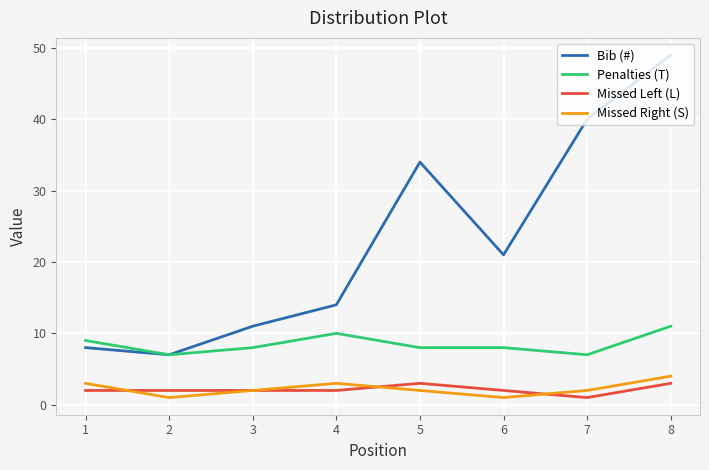

What is the smallest value displayed?

1